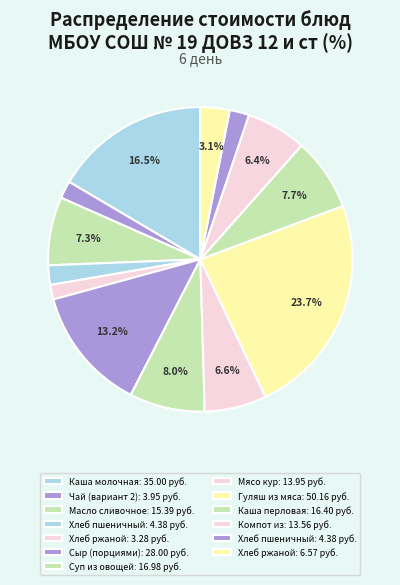

To the nearest percent, what is the average slice percentage?

8%